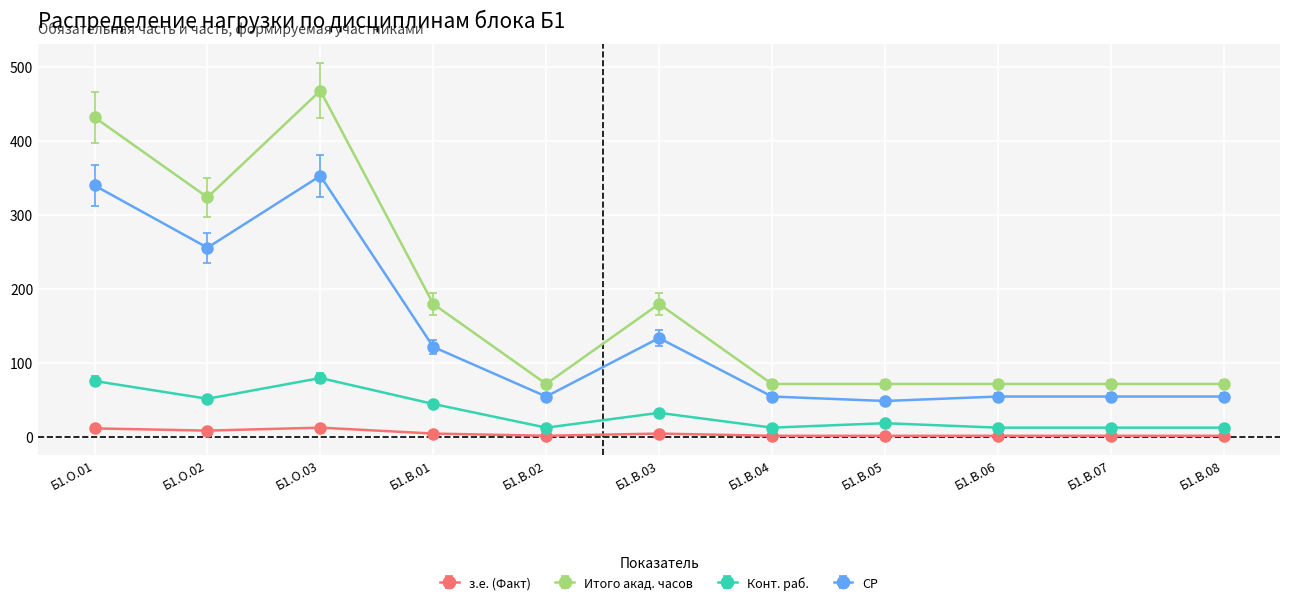

True or false: з.е. (Факт) and Итого акад. часов intersect in this chart.

False